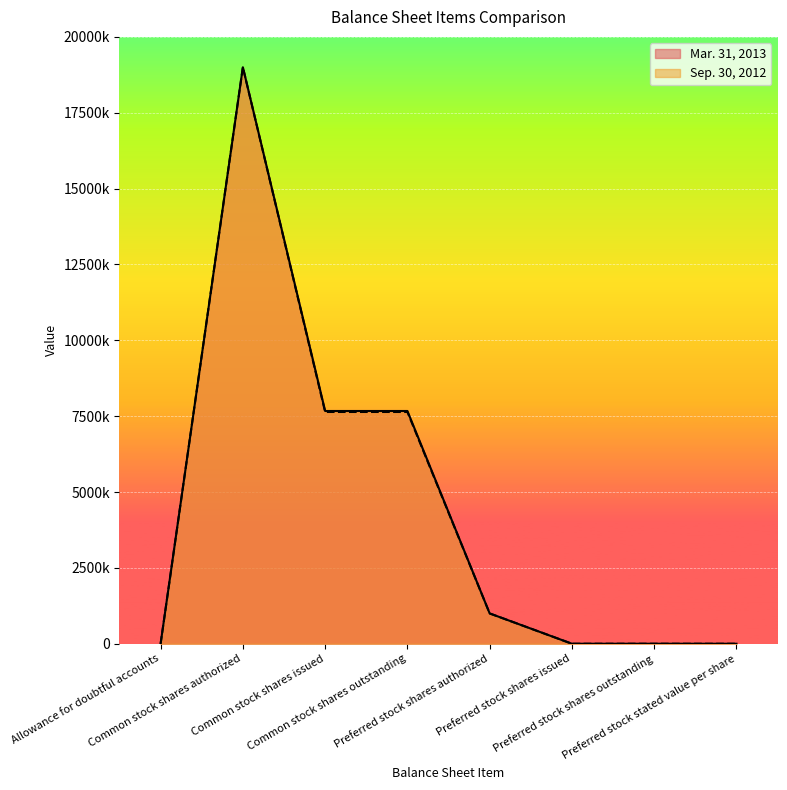

Which series has the largest total across all categories?

Mar. 31, 2013